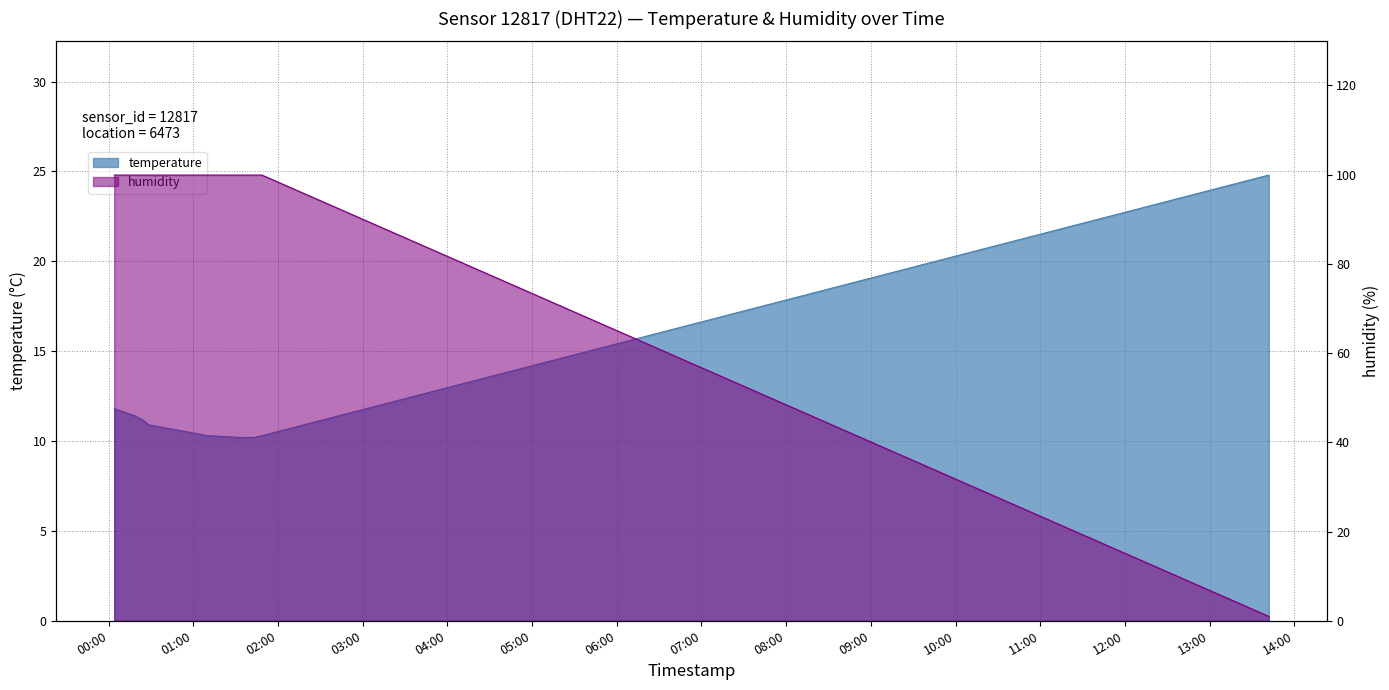

Reading left to right, what are all the values shown in this chart?

temperature: 11.8	11.6	11.4	11.3	11.2	10.9	10.3	10.2	10.2	10.2	10.3	24.8
humidity: 99.9	99.9	99.9	99.9	99.9	99.9	99.9	99.9	99.9	99.9	99.9	1.0